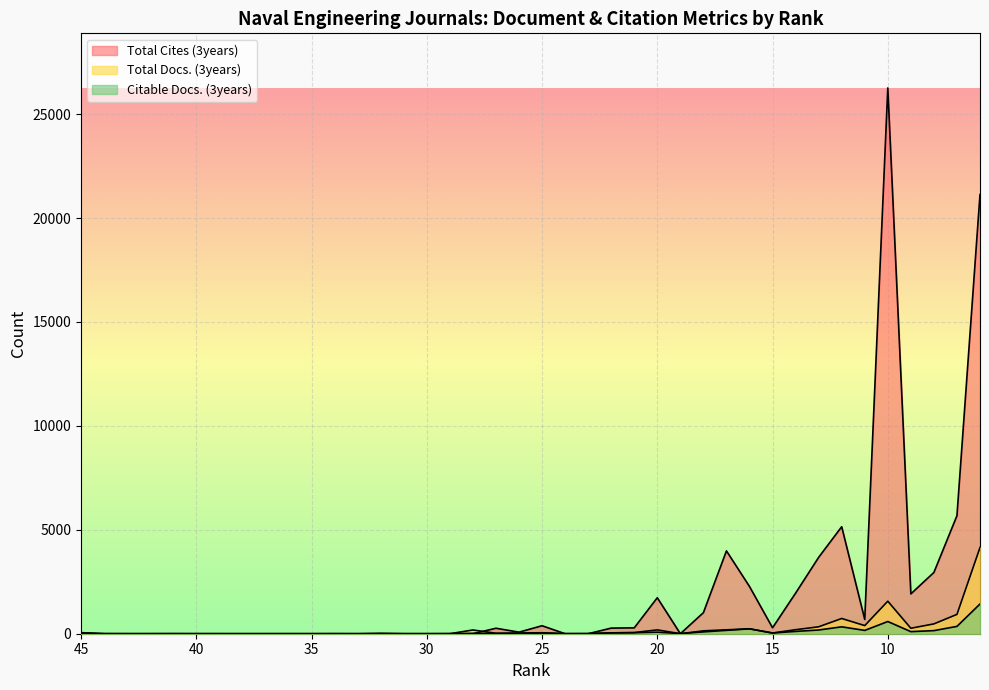

Which series ends up on top after the final intersection of Total Docs. (3years) and Citable Docs. (3years)?

Total Docs. (3years)